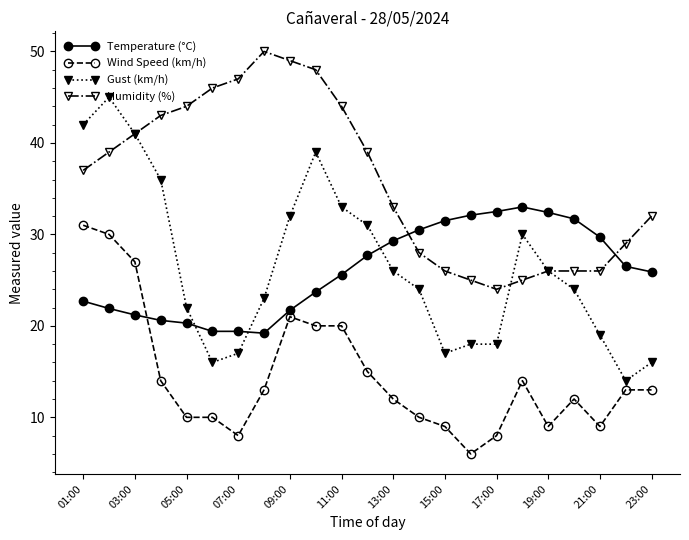

Which series has the widest spread of values?

Gust (km/h)